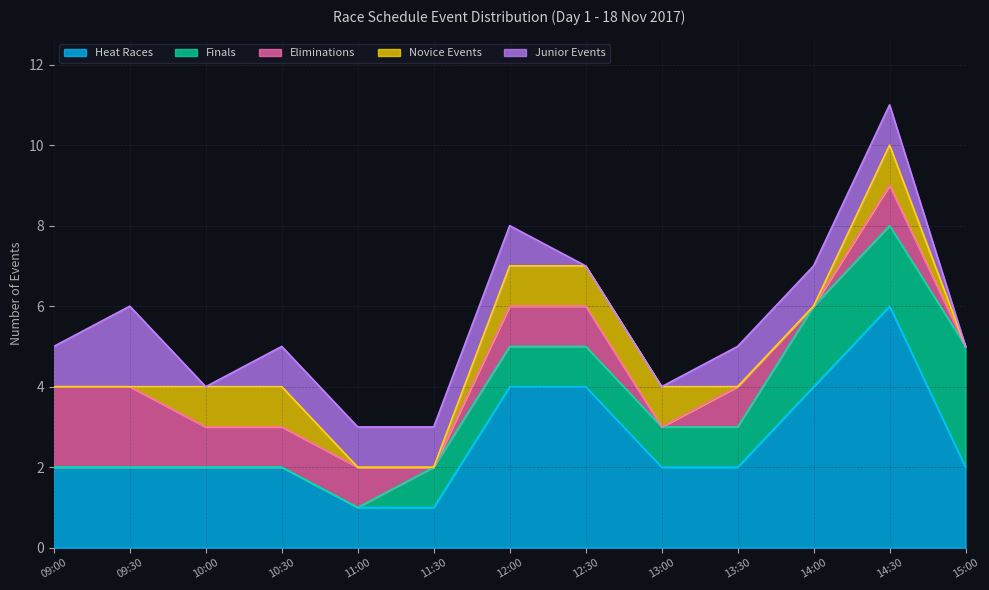

In Novice Events, how many points are higher than both neighbors (excluding endpoints)?

1